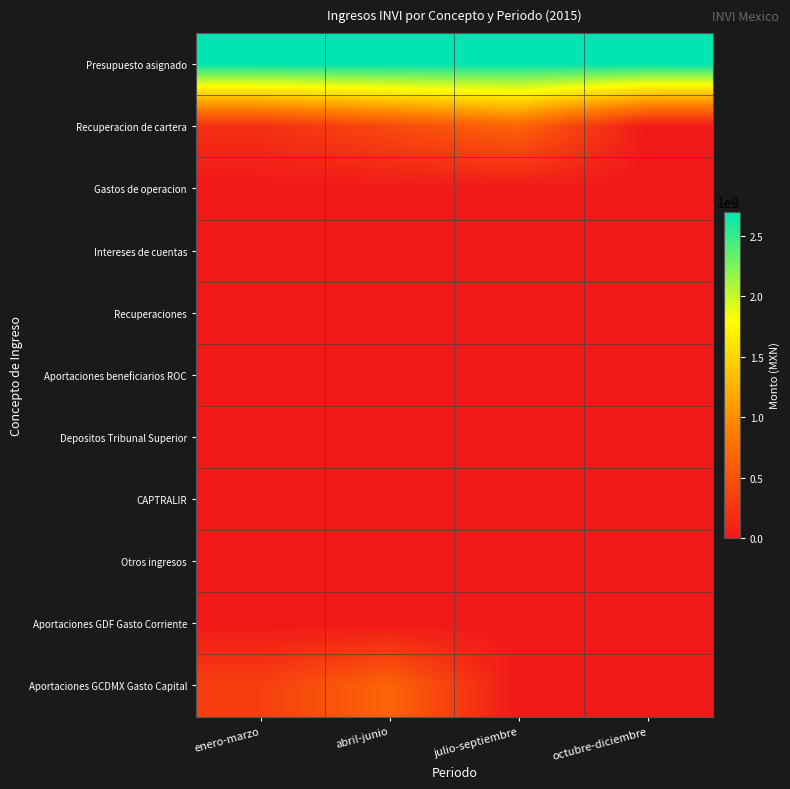

What is the total value across all series at octubre-diciembre?

2697843028.0